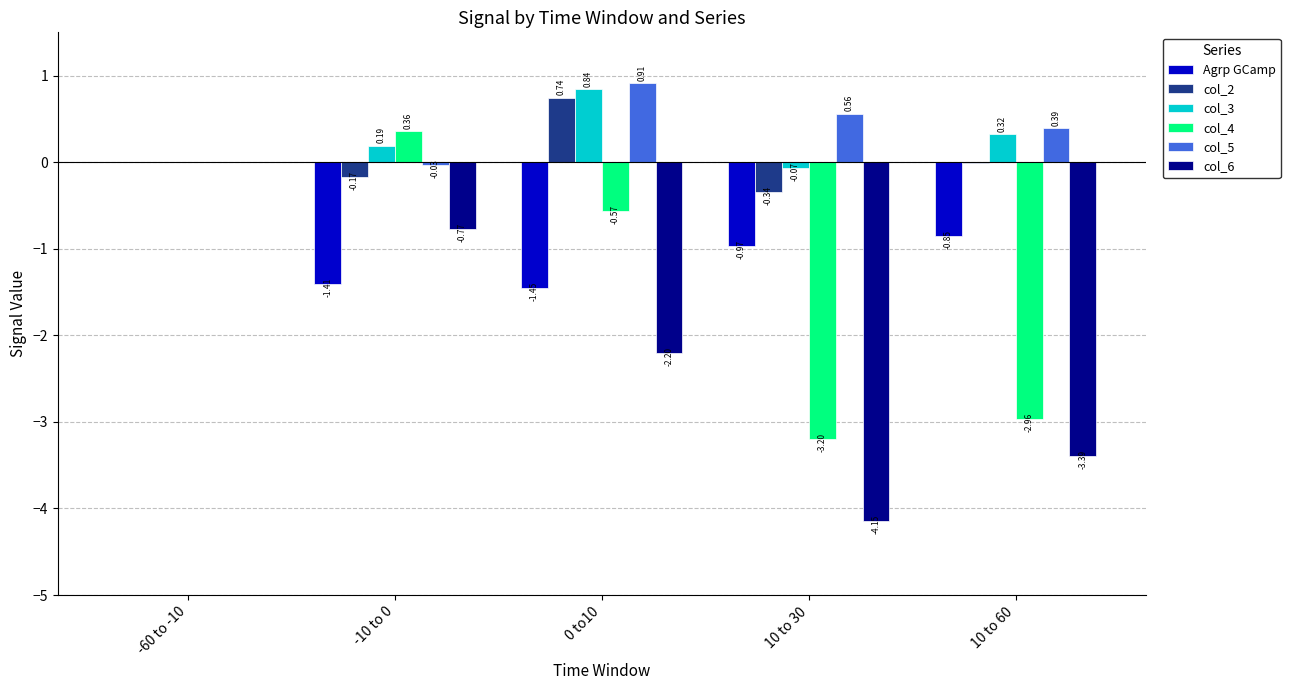

The Agrp GCamp series shows -2.3 at 0 to10. True or false?

False